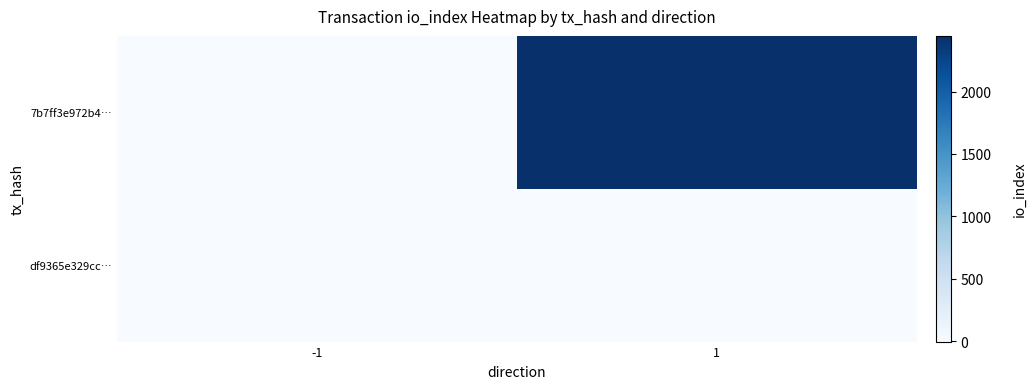

Which series changed the most between -1 and 1?

7b7ff3e972b4…